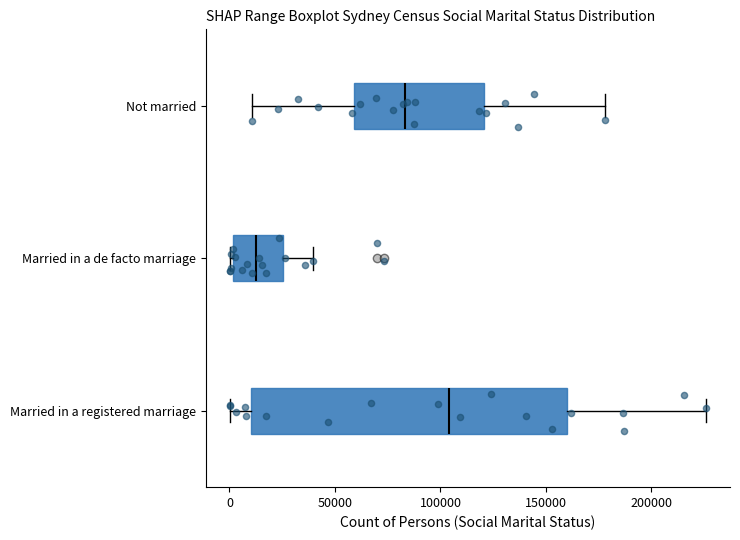

Reading bottom to top, transcribe this box plot: for each box, give where its median line is, the range the box spans, and where its two whiskers end, as read against the x-axis. The values are not printed on the chart, so give them approximately, as read against the axis.

Married in a registered marriage: median 105000, box 10000 to 160000, whiskers 0 to 225000
Married in a de facto marriage: median 10000, box 0 to 25000, whiskers 0 (just left of the box's left edge) to 40000
Not married: median 85000, box 60000 to 120000, whiskers 10000 to 180000